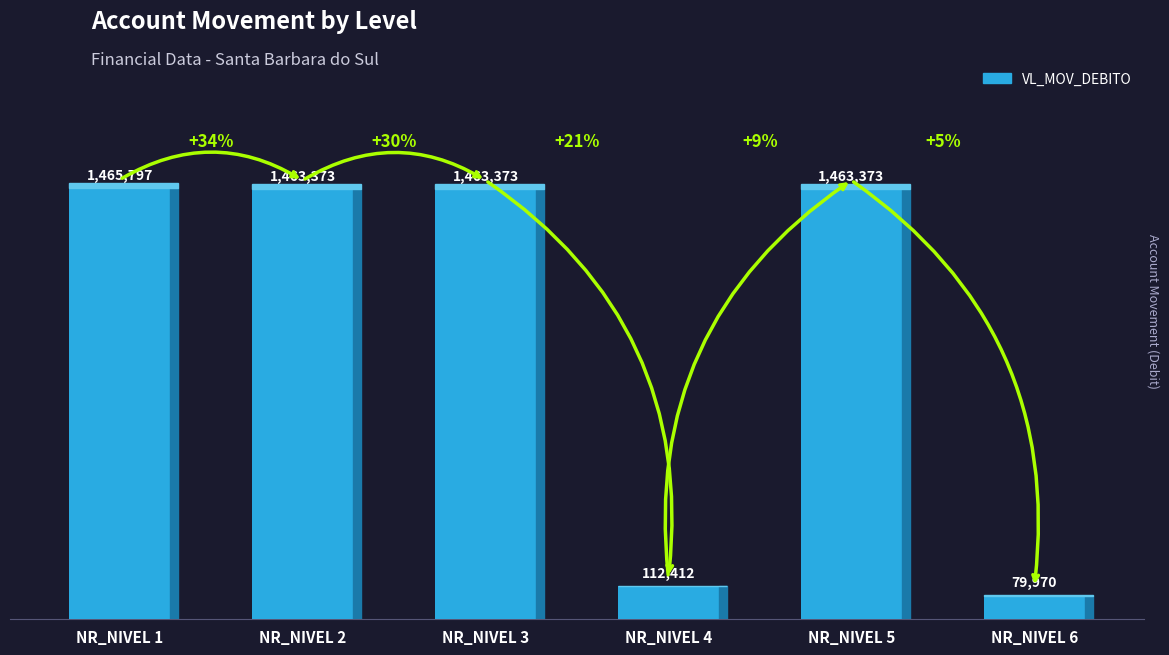

Are the bars horizontal?

No